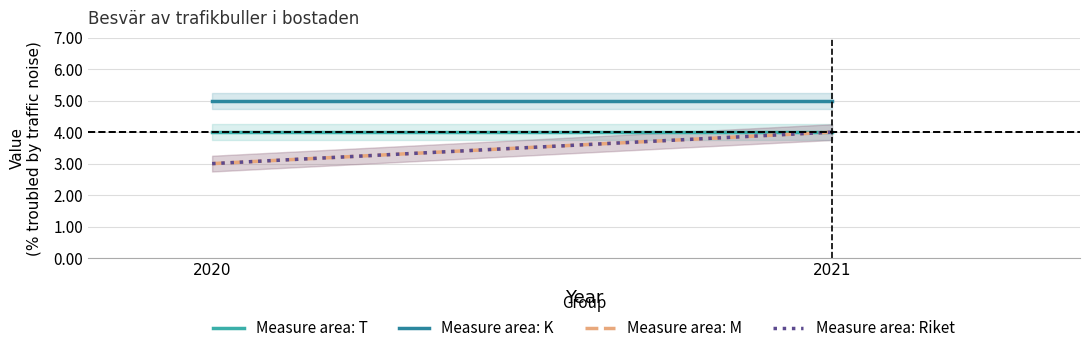

Is the value of T at 2020 greater than the value of M at 2021?

No